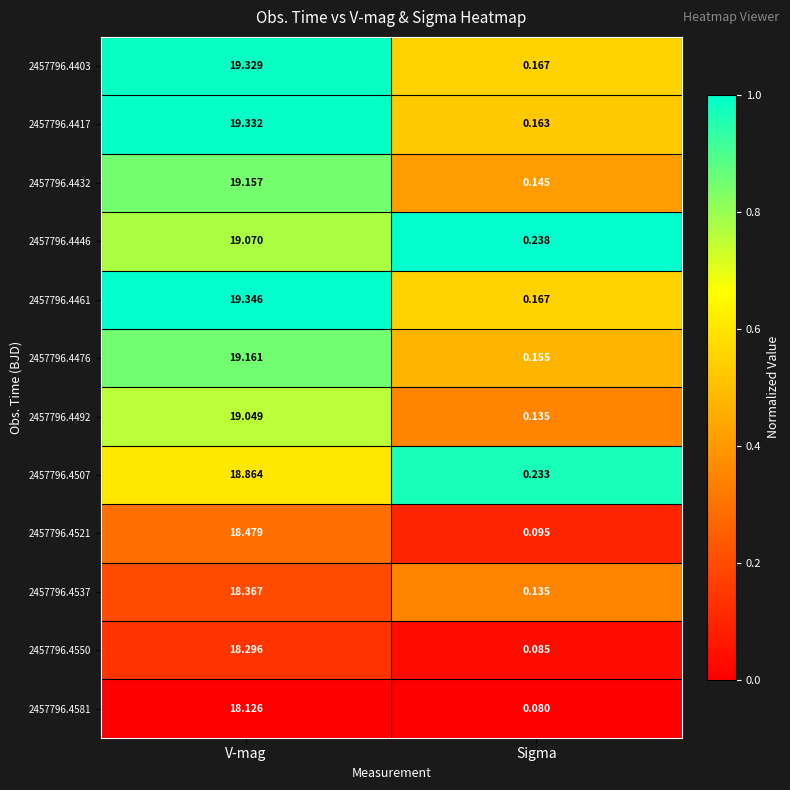

At which label is 2457796.4507 closest to 9?

Sigma